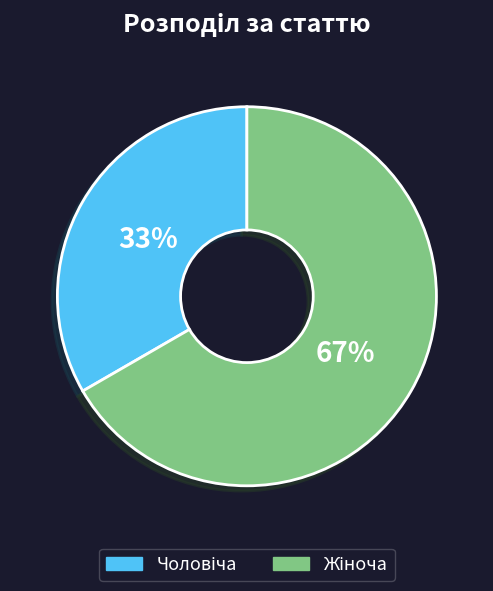

To the nearest percent, what is the average slice percentage?

50%